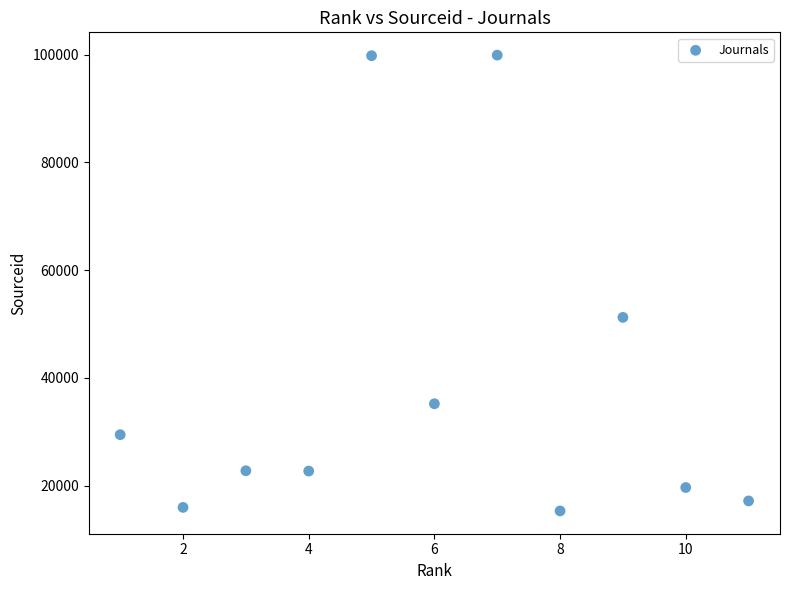

What is the range of X values (max minus min)?

10